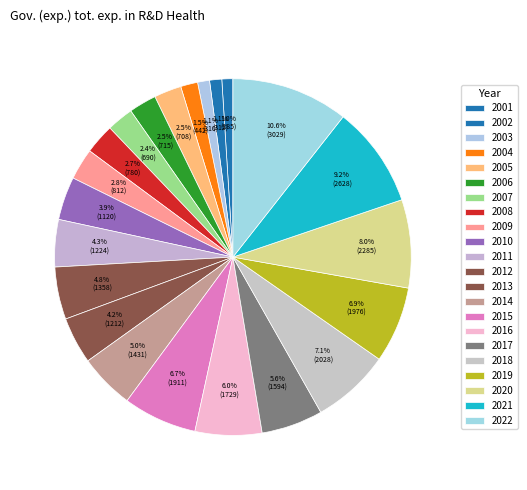

How many slices are in this pie chart?

22